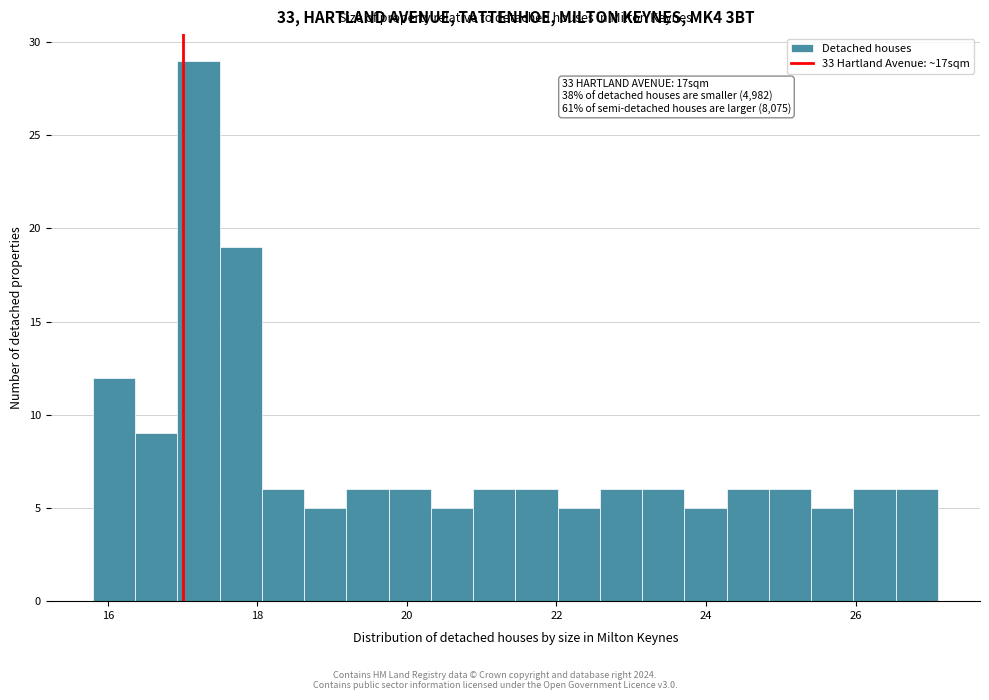

Around what value on the x-axis is the tallest bar? Give the approximate position of its centre, as read against the axis.

17.2